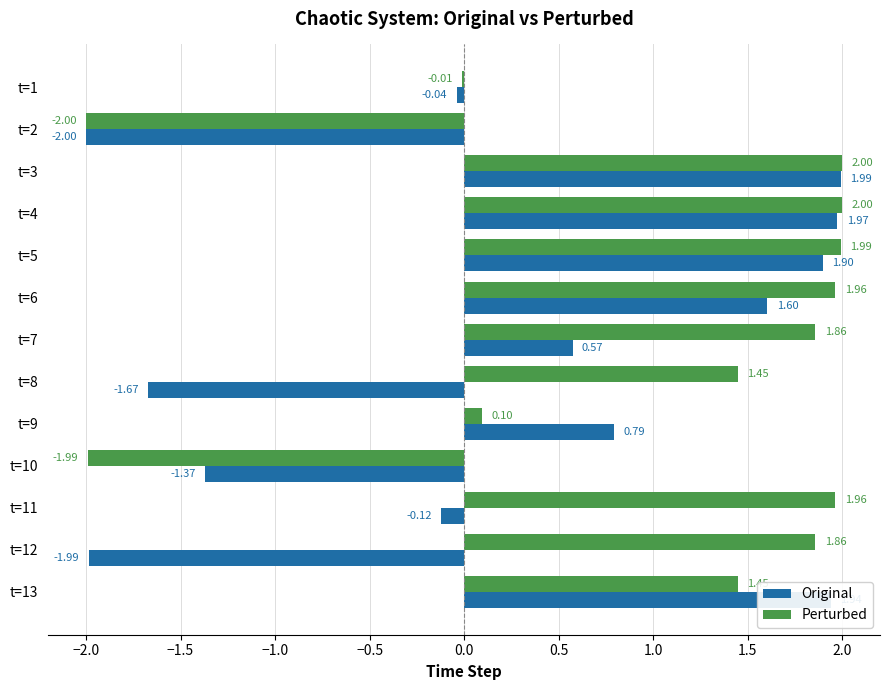

Which series changed the most between t=5 and t=7?

Original